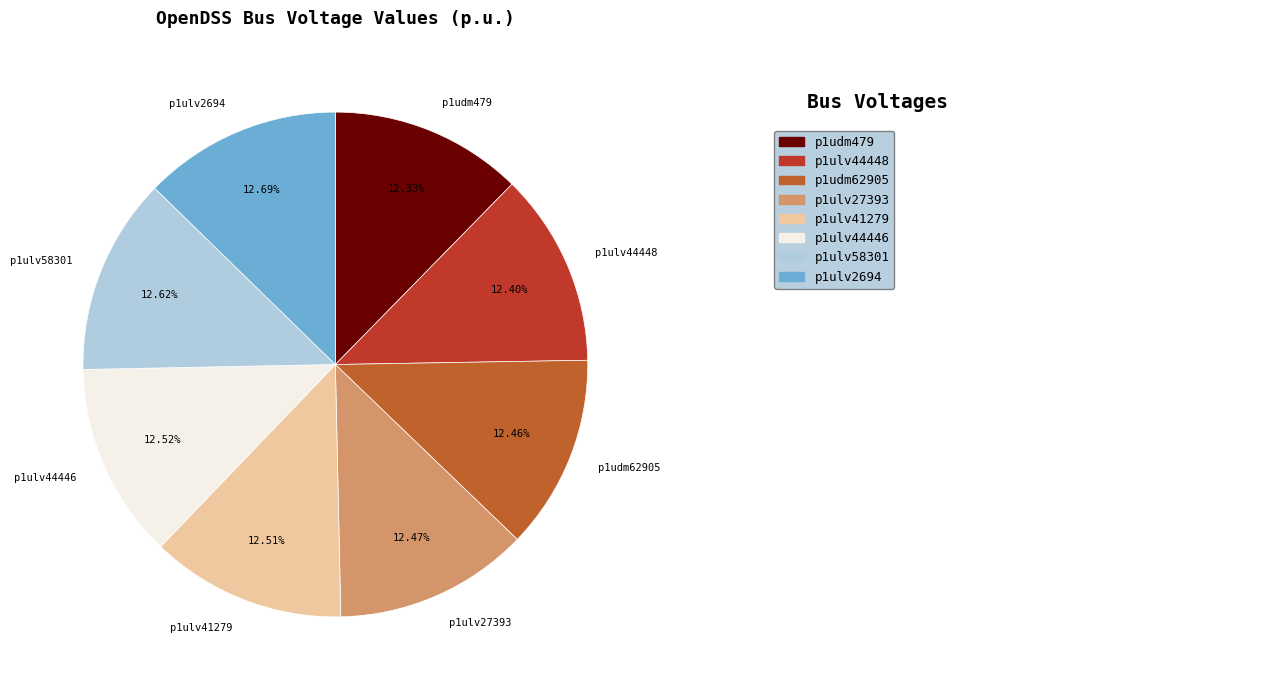

Approximately how many times larger is the value at p1udm62905 compared to p1udm479?

1.0